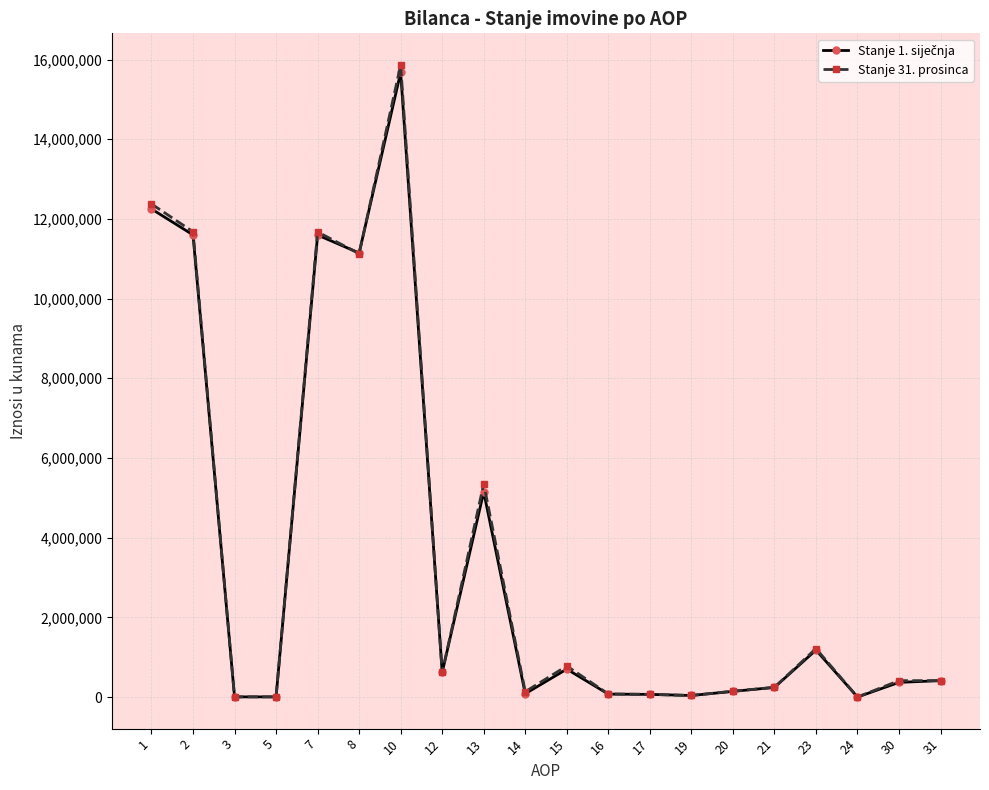

What is the difference between the maximum and minimum values in the Stanje 31. prosinca series?

15863848